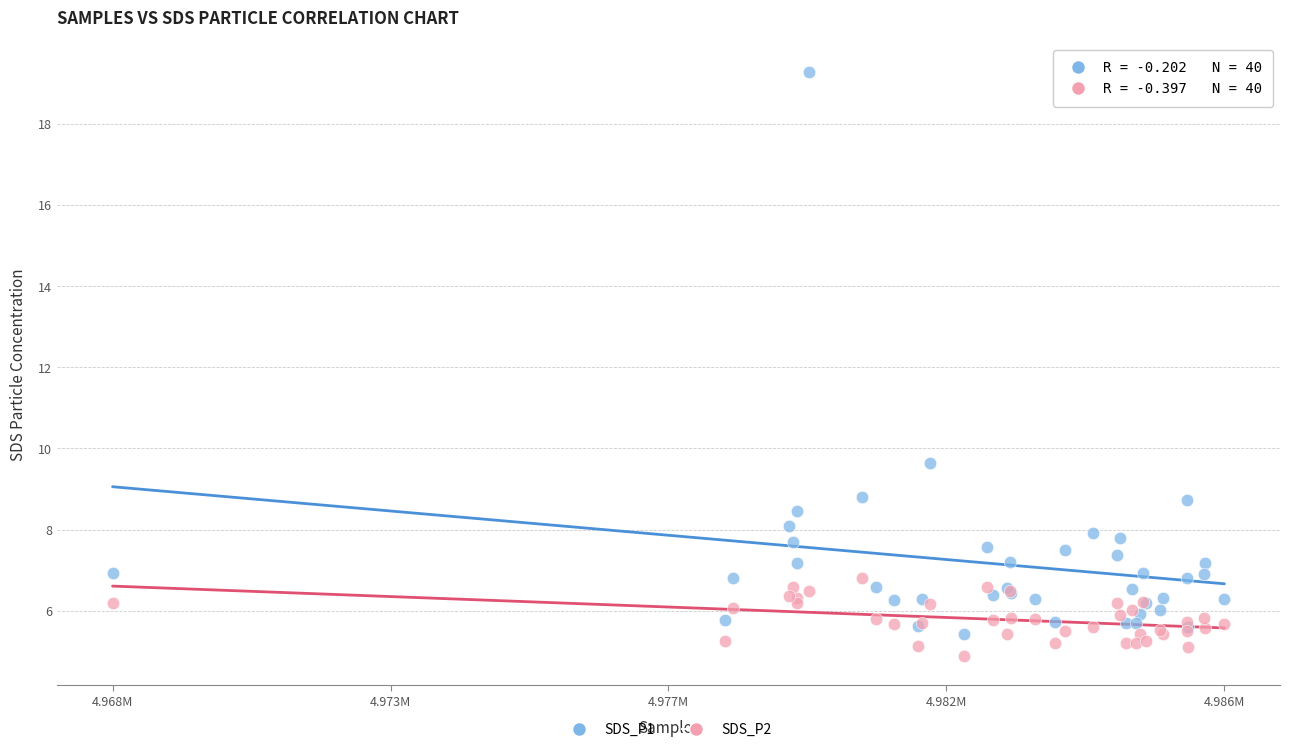

Which series has the largest Y range (max minus min)?

SDS_P1